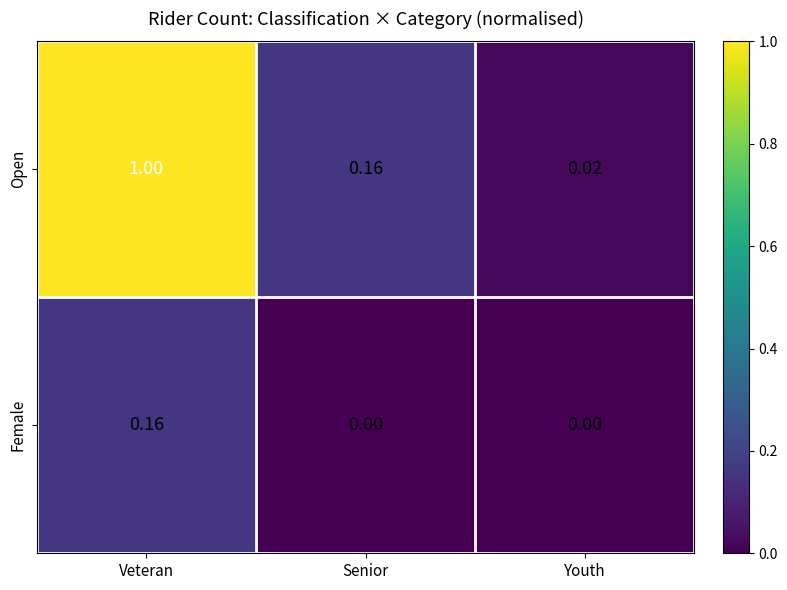

Which series has the largest range (max minus min)?

Open